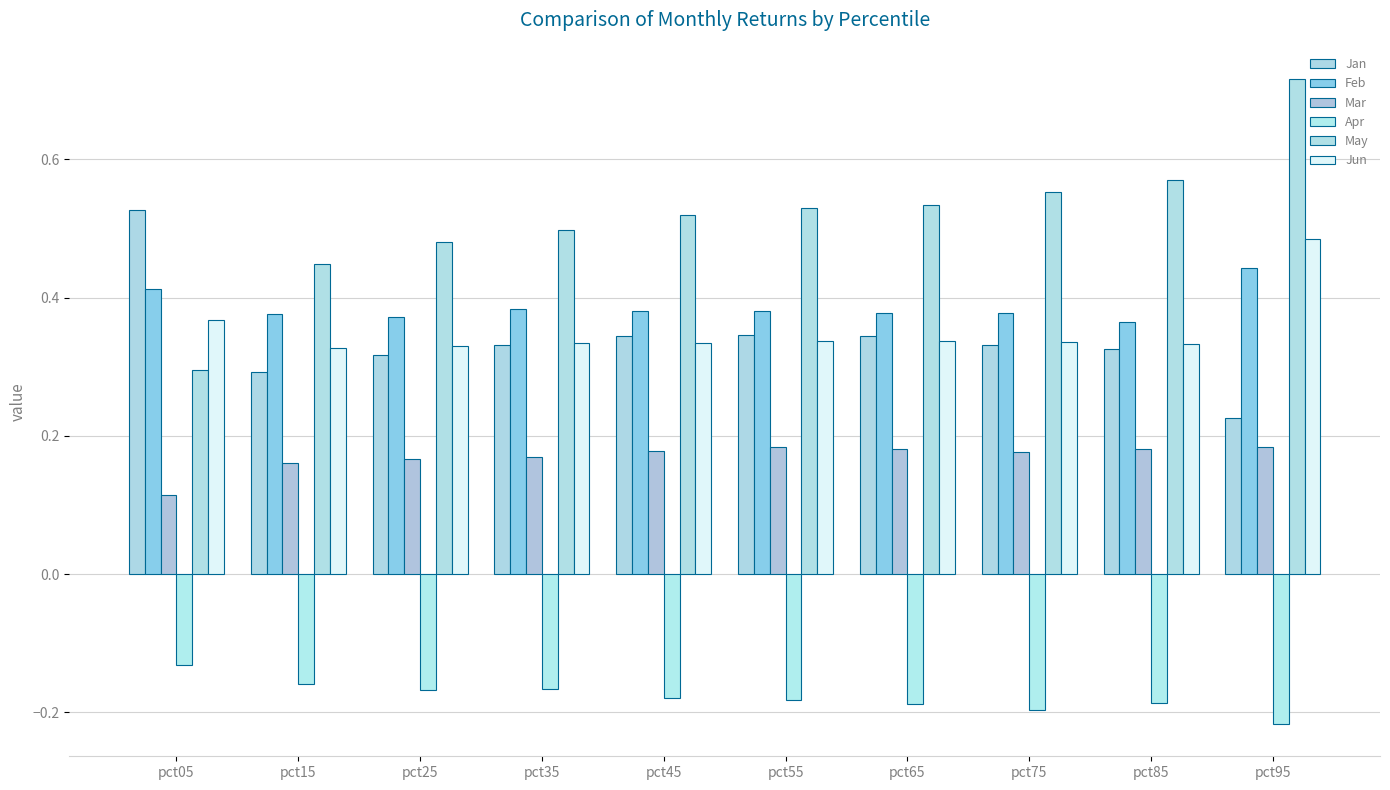

What is the total value across all series at pct55?

1.6